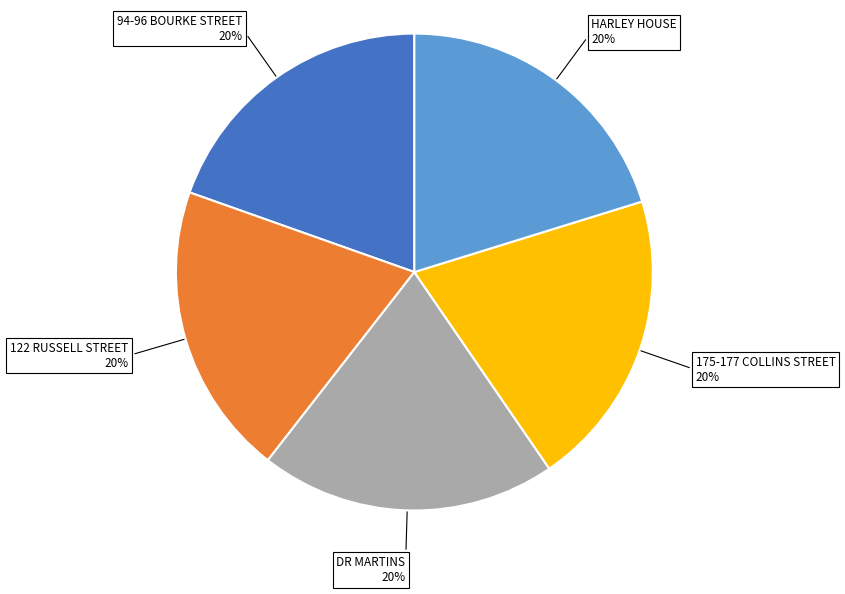

Does 94-96 BOURKE STREET represent more than half of the total?

No